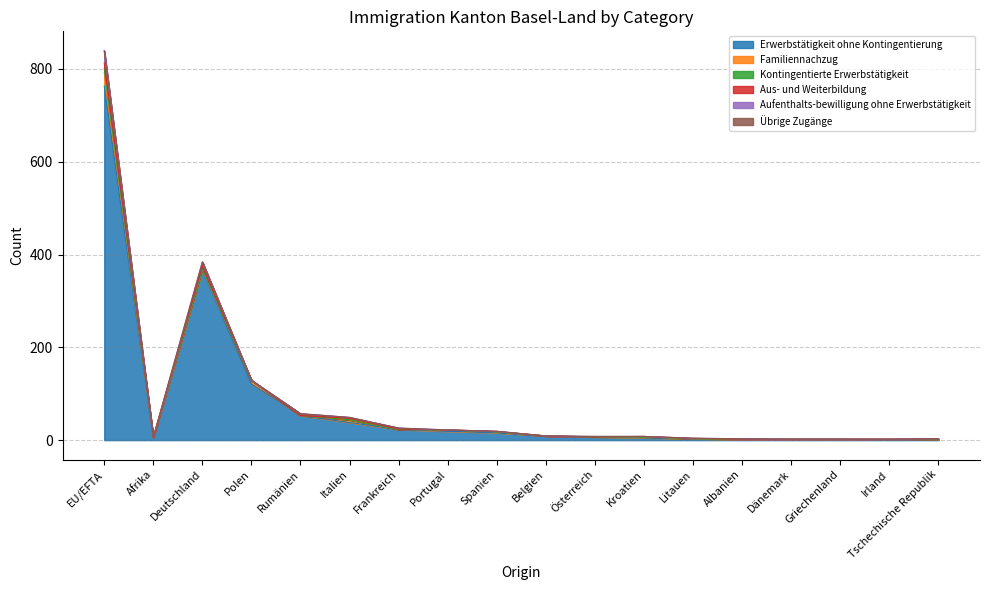

True or false: Erwerbstätigkeit ohne Kontingentierung and Kontingentierte Erwerbstätigkeit cross at least once.

False